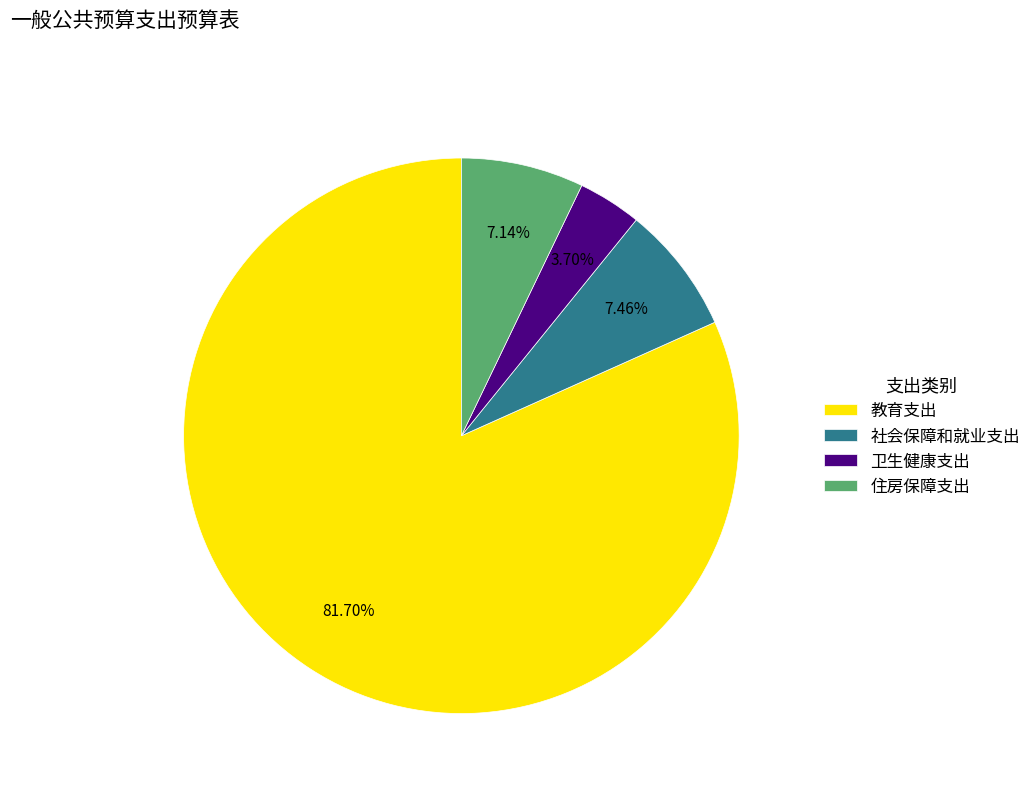

True or false: 住房保障支出 accounts for 18% of the total.

False